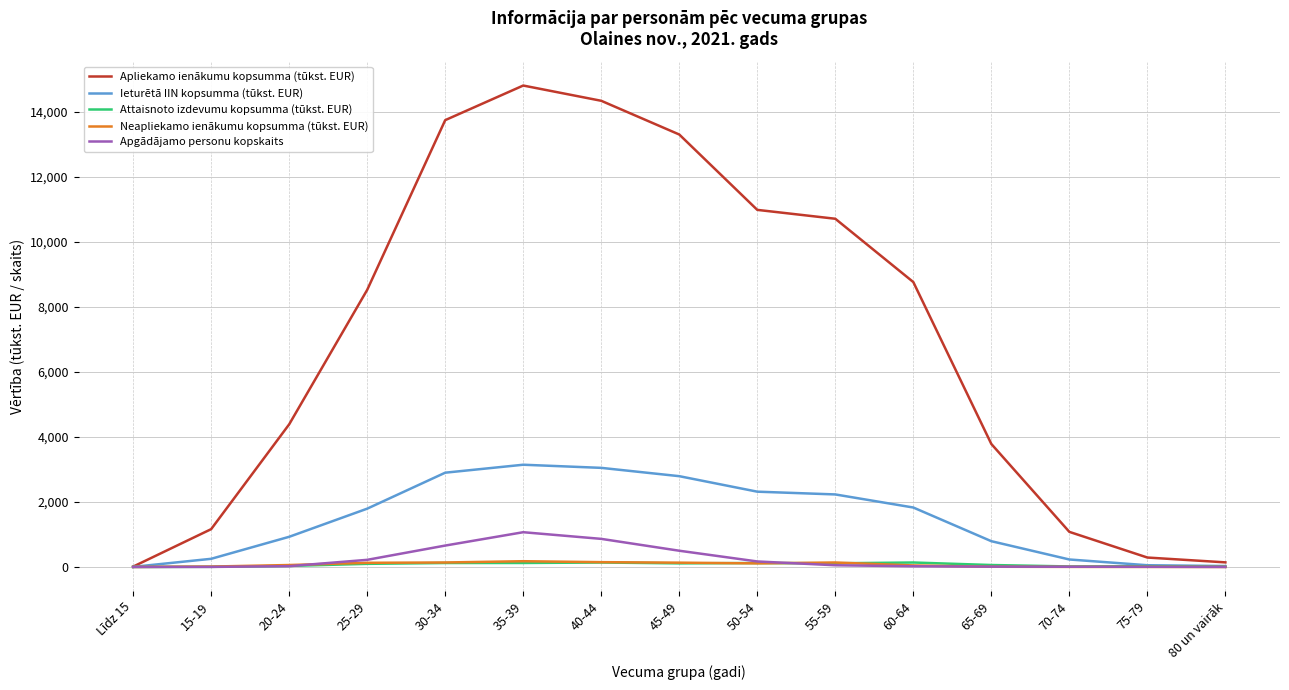

Which category has the highest value across all series?

35-39